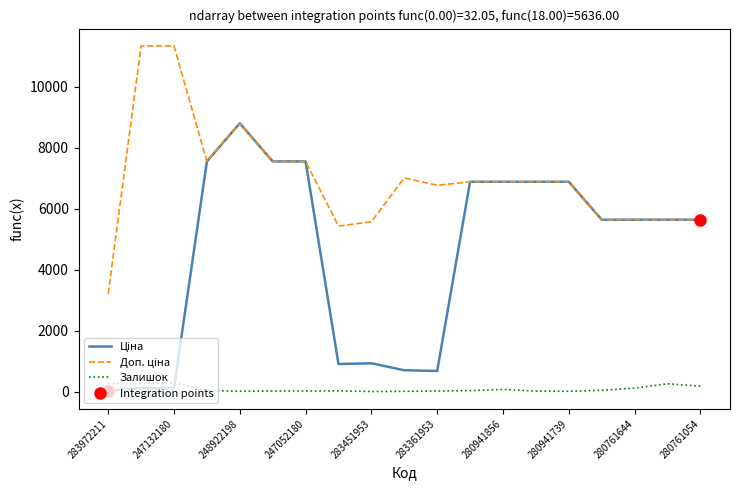

What is the average value of the Залишок series?

88.4